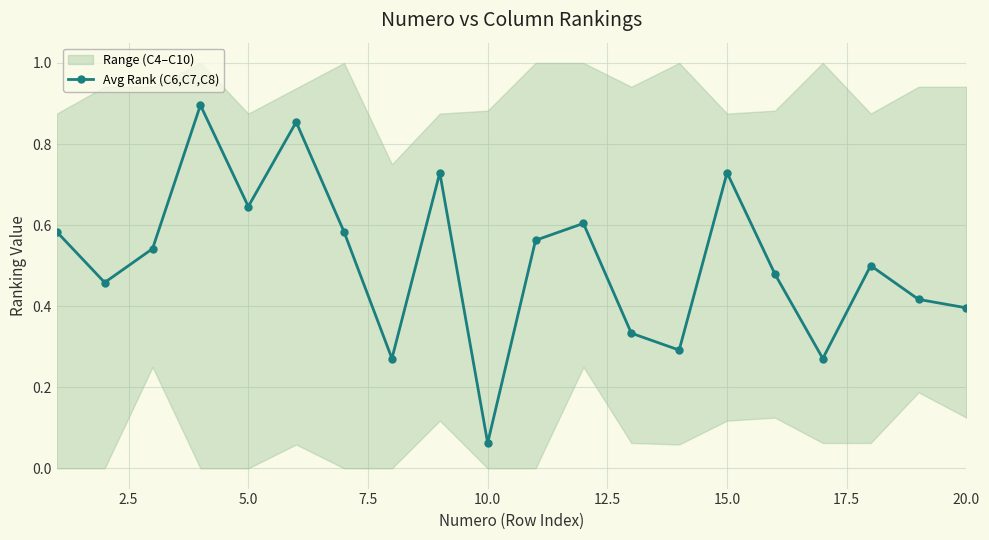

Where is Avg Rank (C6,C7,C8) nearest to the value 0?

10.0